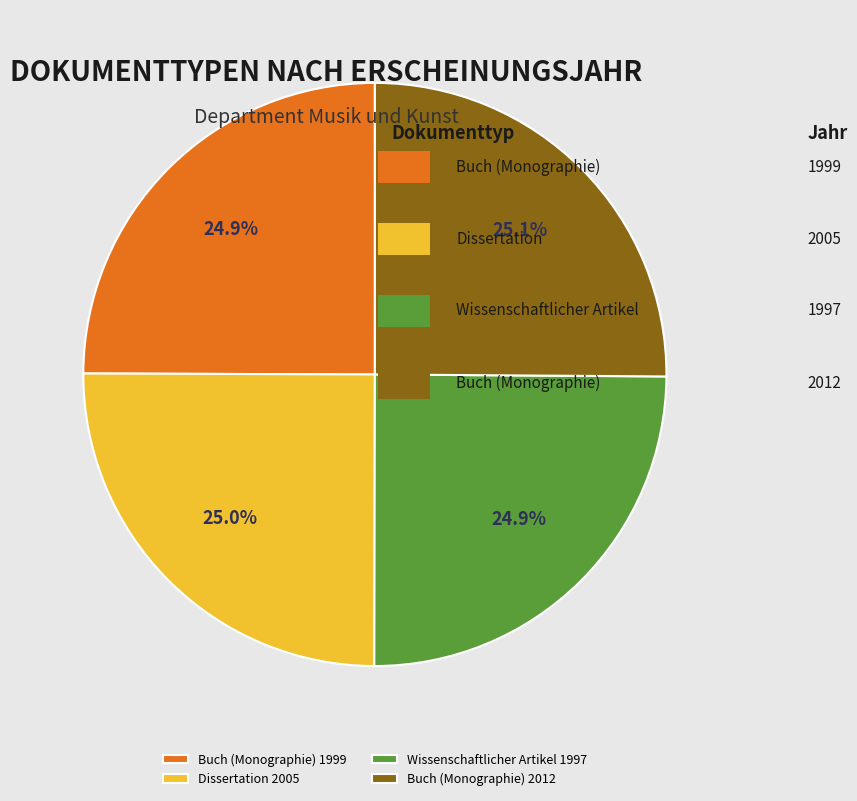

Is it true that Dissertation 2005 is 38% of the pie?

False